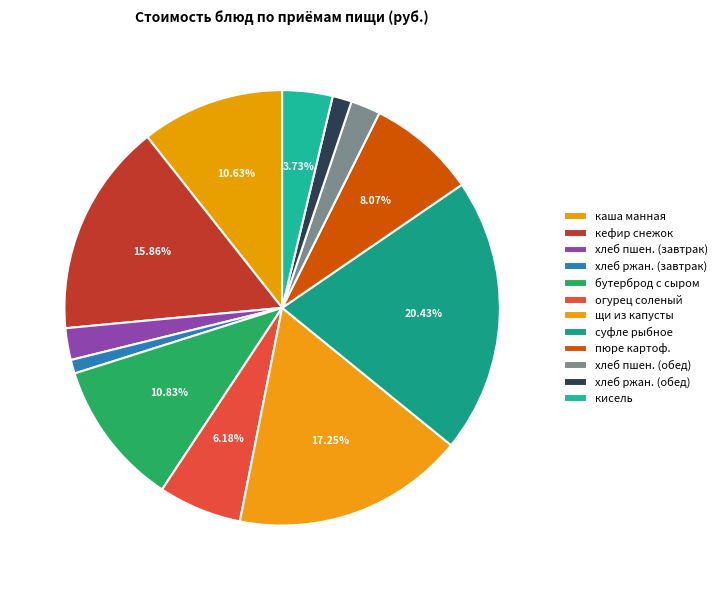

How many slices are in this pie chart?

12